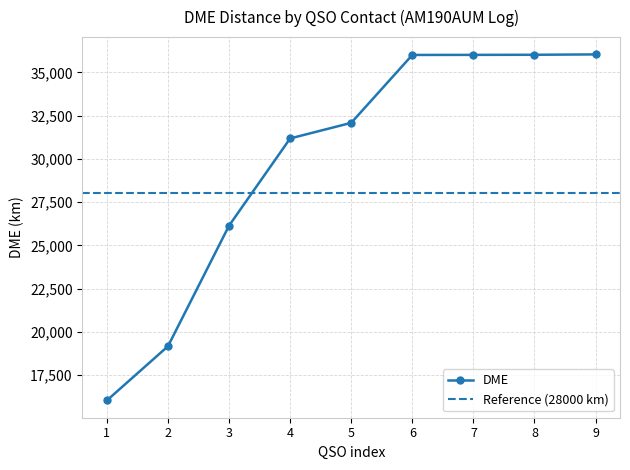

What is the highest value of the DME series?

36036